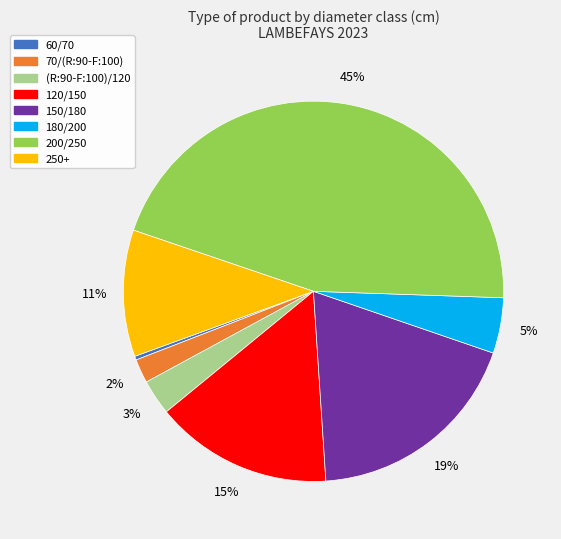

Which has a higher value, 200/250 or 180/200?

200/250